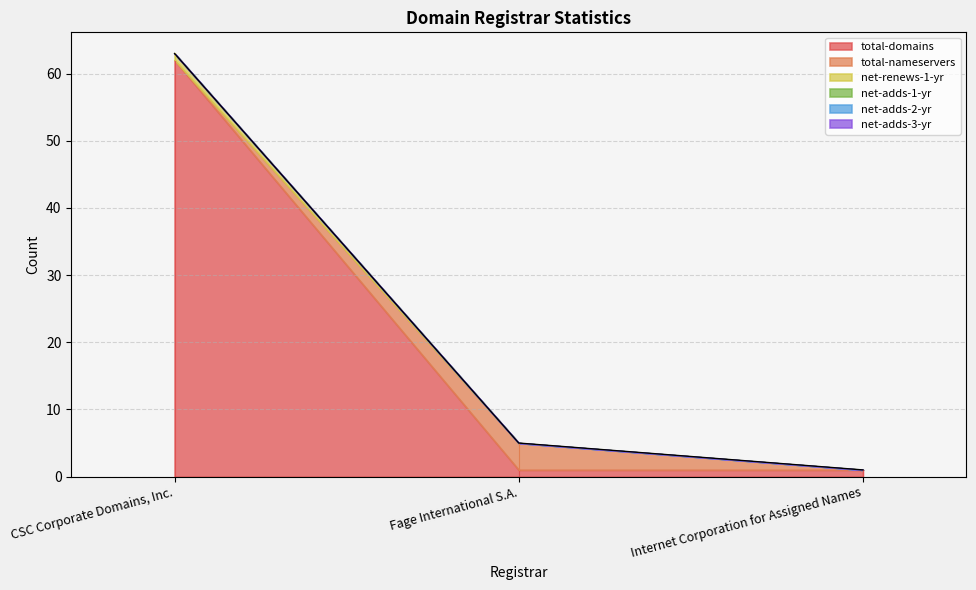

At which label is net-adds-3-yr closest to 0?

CSC Corporate Domains, Inc.